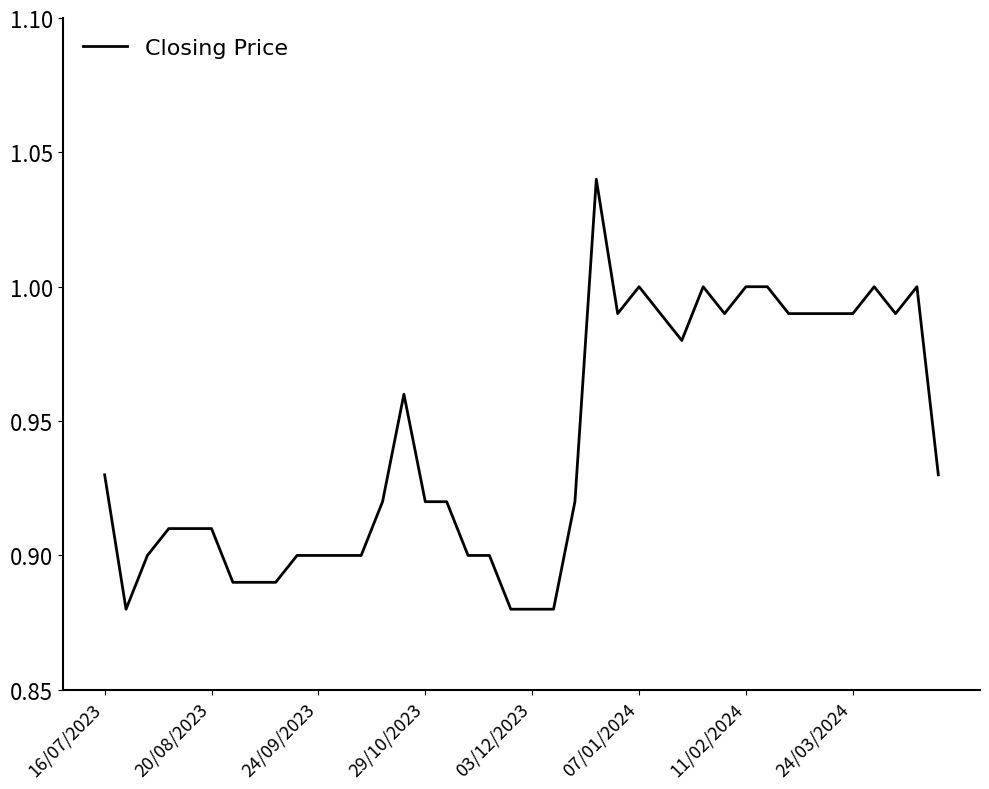

How many interior local valleys (lower than both neighbors) does the data have?

5